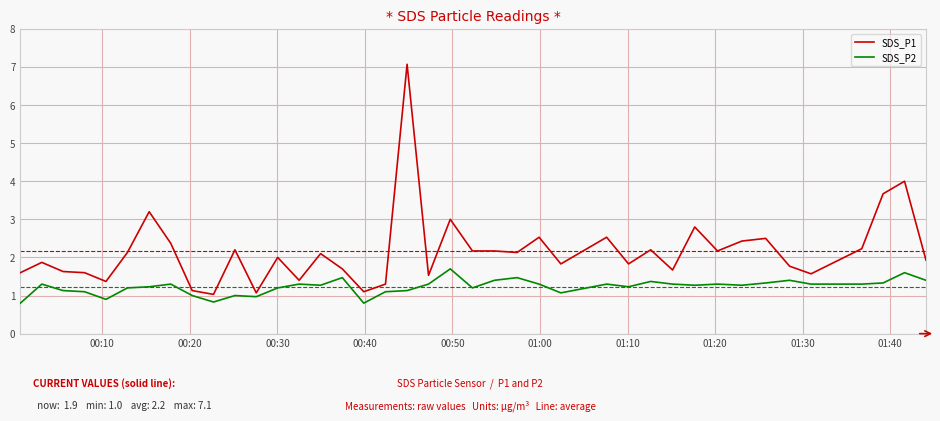

What is the difference between the maximum and minimum values in the SDS_P1 series?

6.0